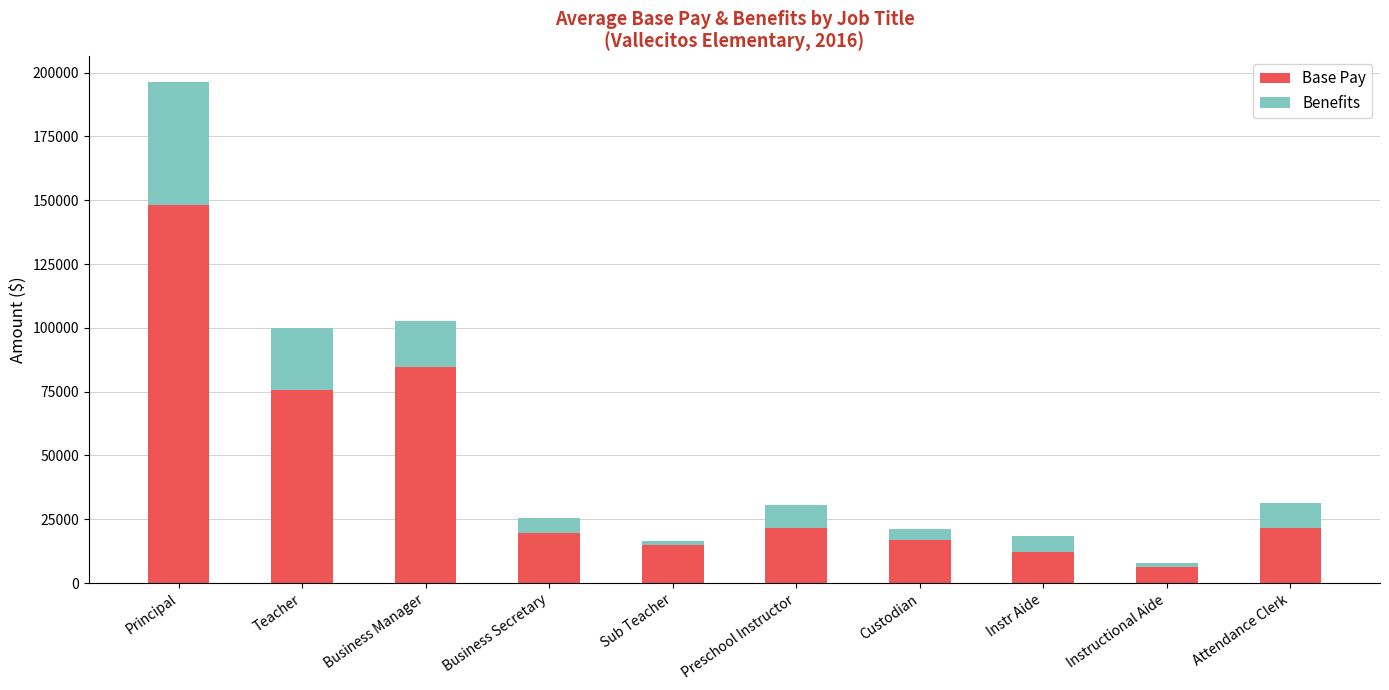

At which label does Base Pay reach its minimum?

Instructional Aide